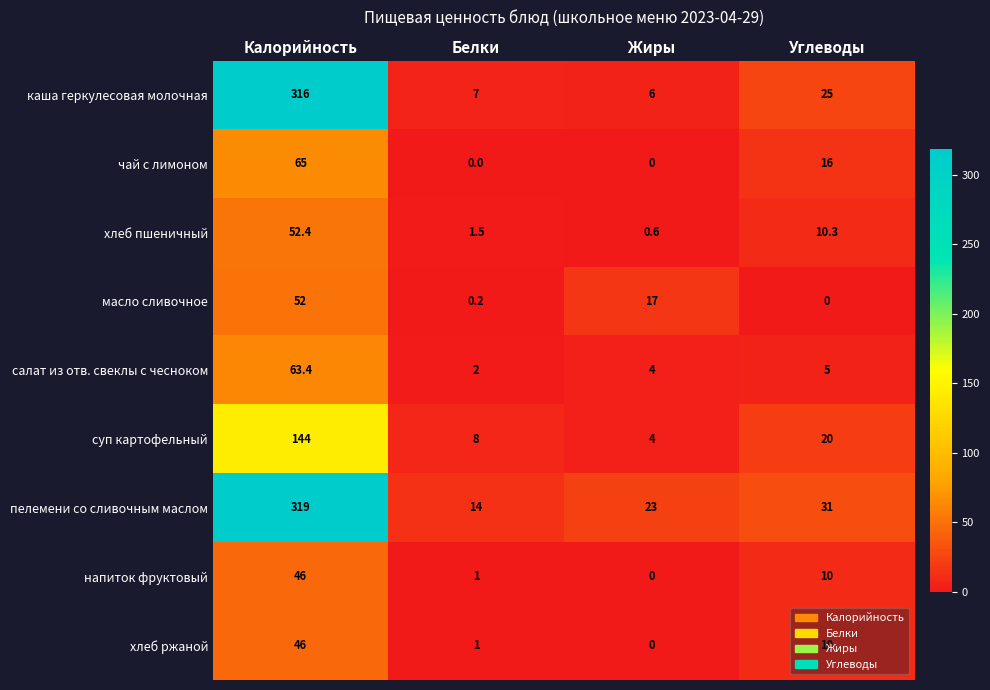

Which category has the highest value across all series?

Калорийность